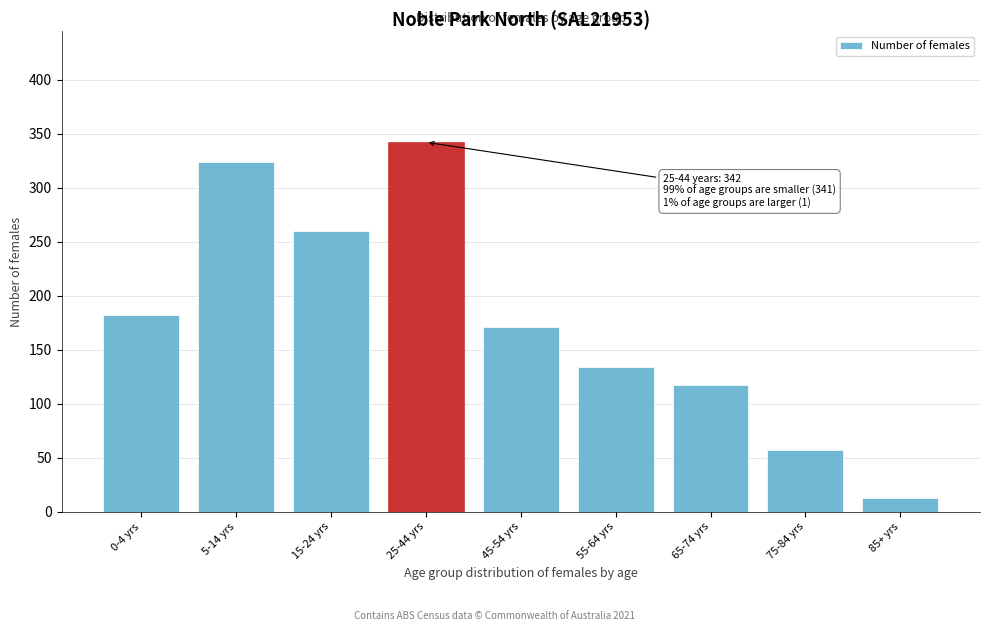

Reading right to left, what are all the values shown in this chart?

85+ yrs=13	75-84 yrs=57	65-74 yrs=117	55-64 yrs=134	45-54 yrs=171	25-44 yrs=342	15-24 yrs=260	5-14 yrs=324	0-4 yrs=182